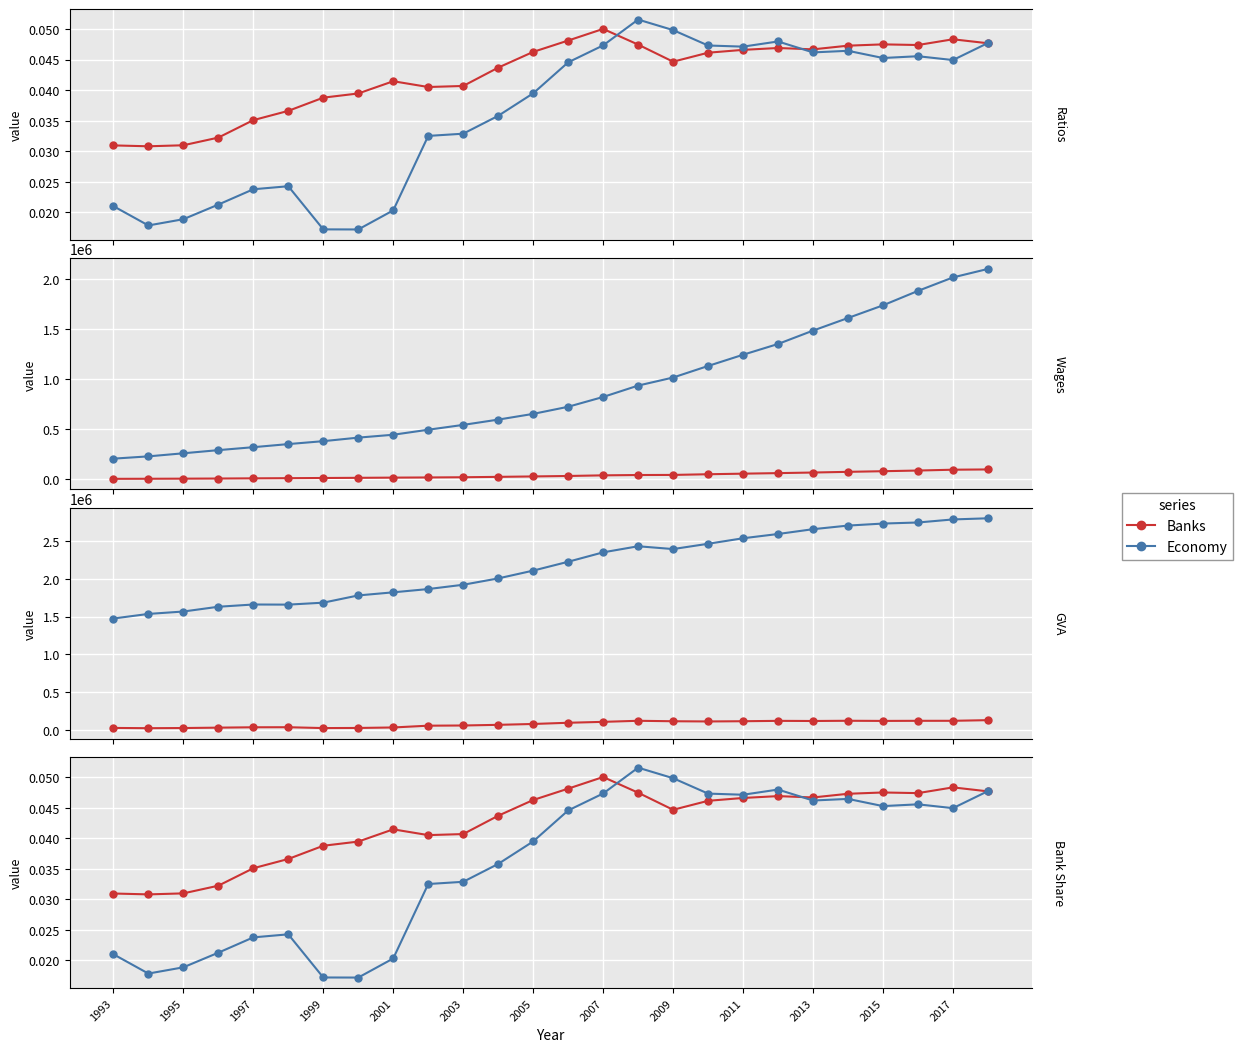

Is the value of GVA(Banks)/GDP at 1996 greater than the value of Bank Comp/Economy Comp at 2000?

No